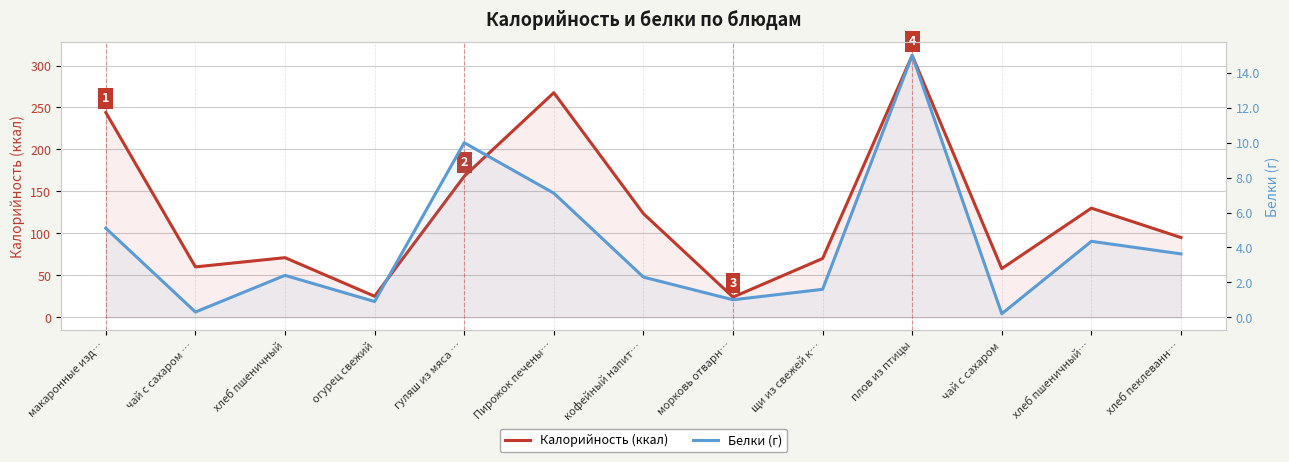

True or false: Белки and Калорийность intersect in this chart.

False